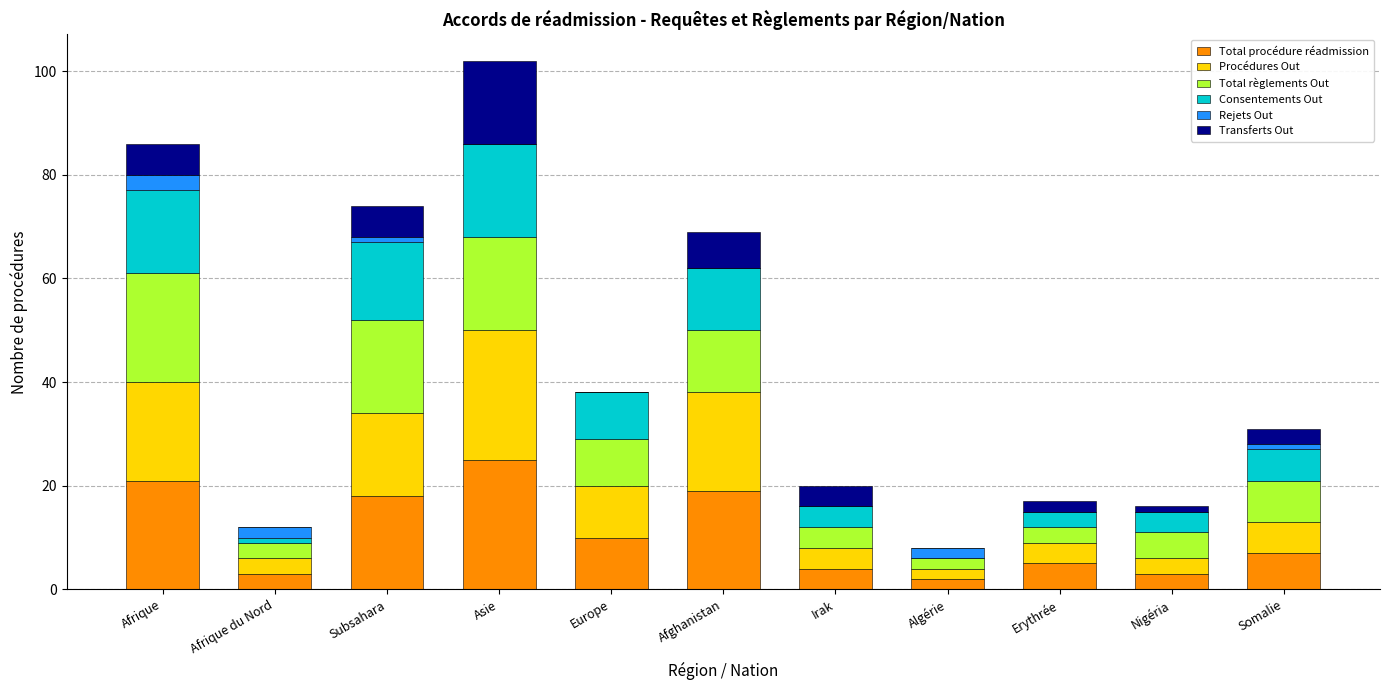

What are all the series names shown in the legend?

Total procédure réadmission, Procédures Out, Total règlements Out, Consentements Out, Rejets Out, Transferts Out